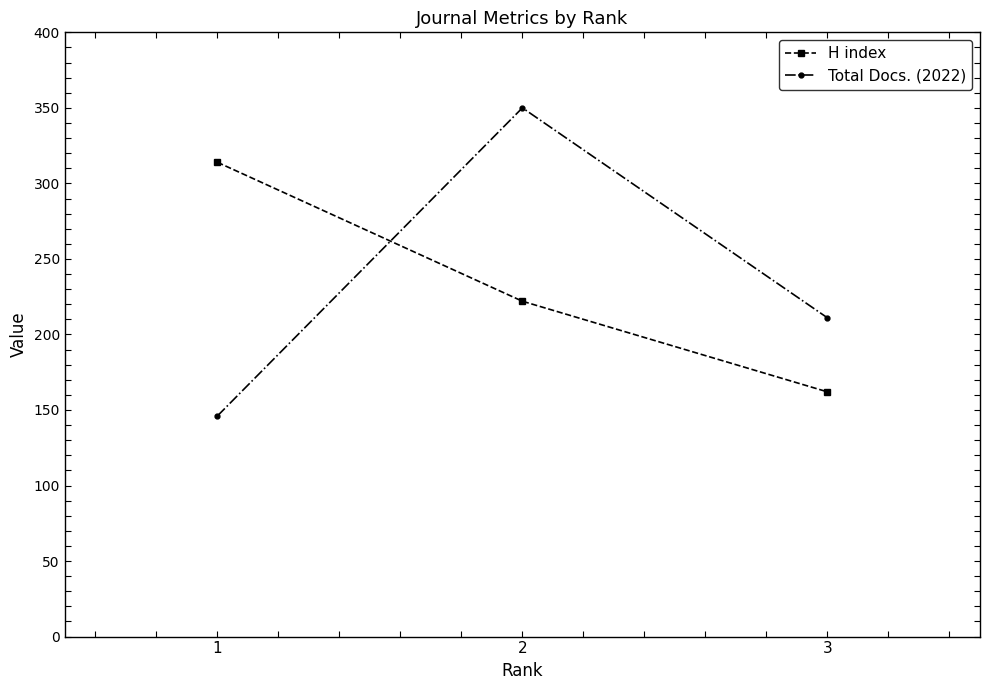

How many distinct data groups are displayed?

2